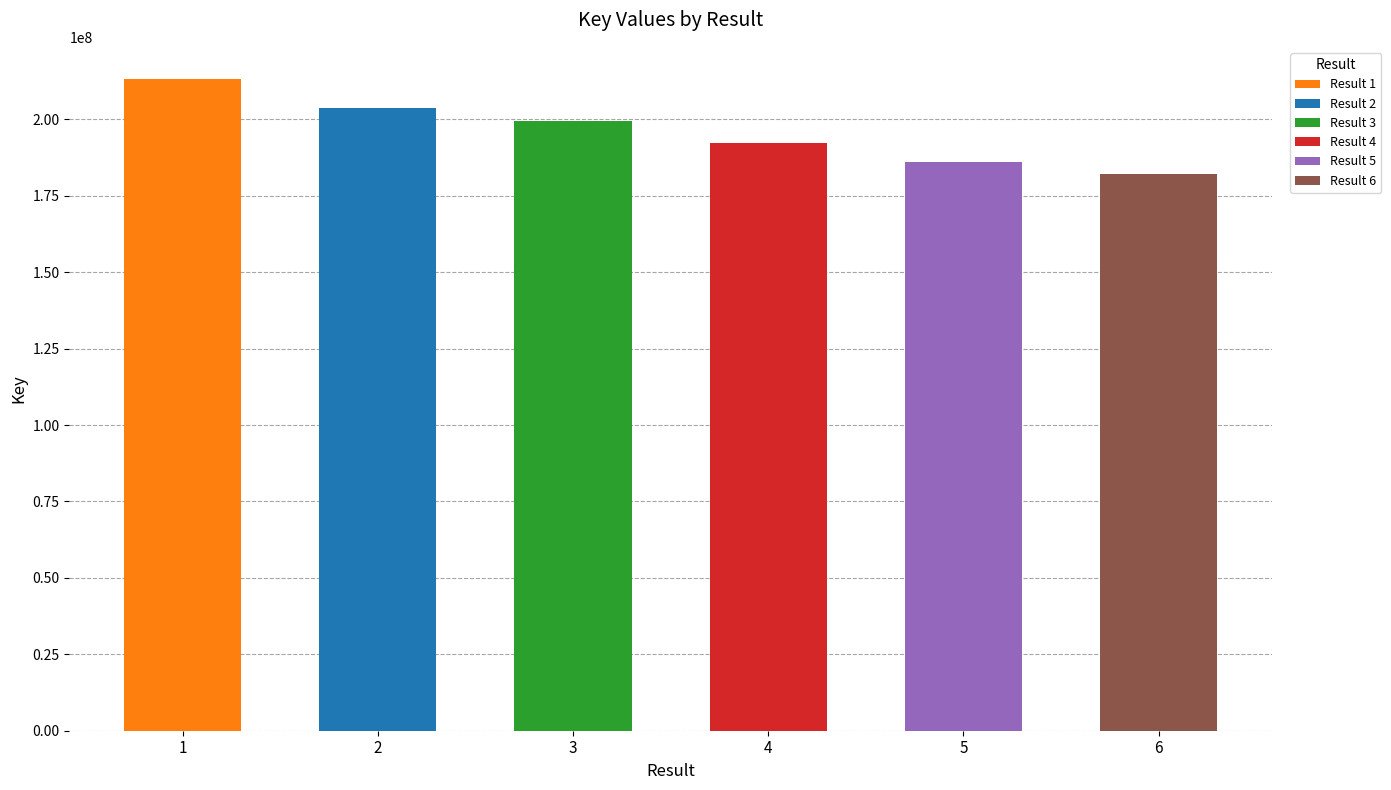

Which category has the highest value across all series?

1